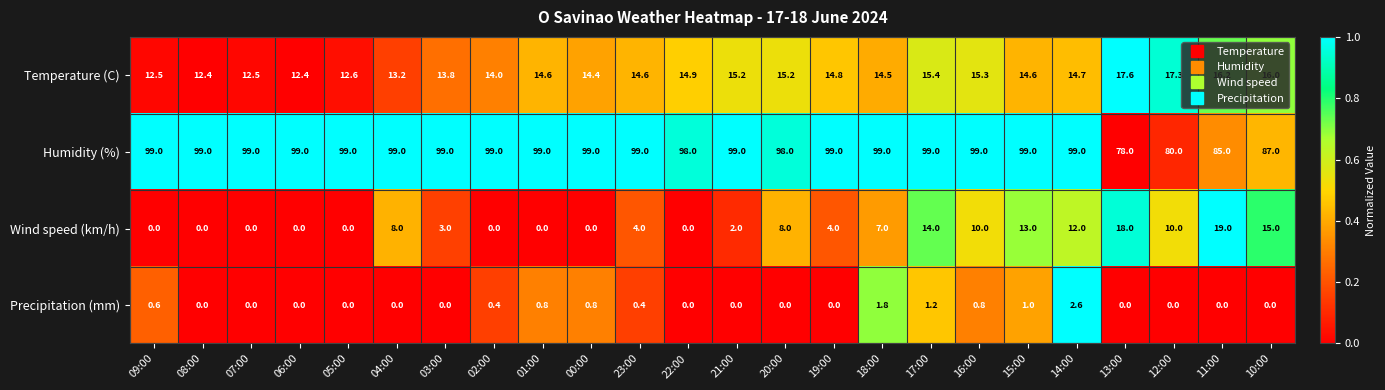

The Humidity (%) series shows 99.0 at 23:00. True or false?

True